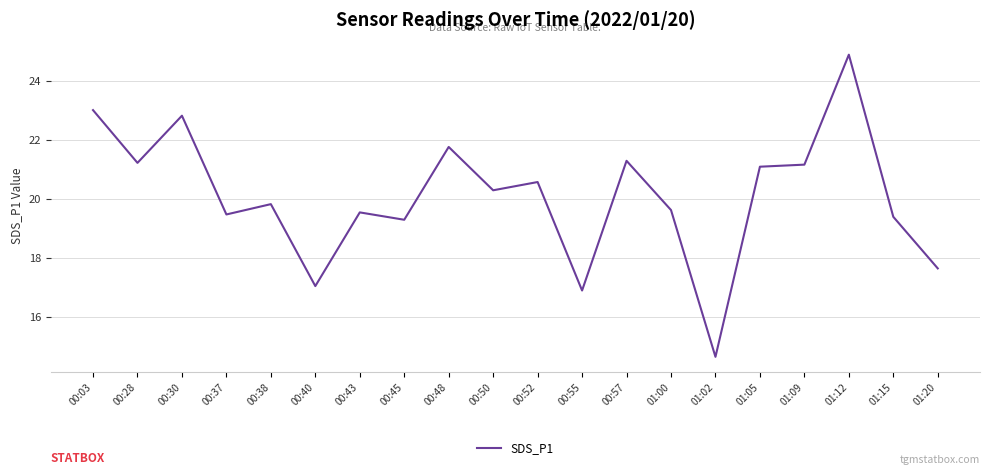

Which category has the lowest value across all series?

01:02